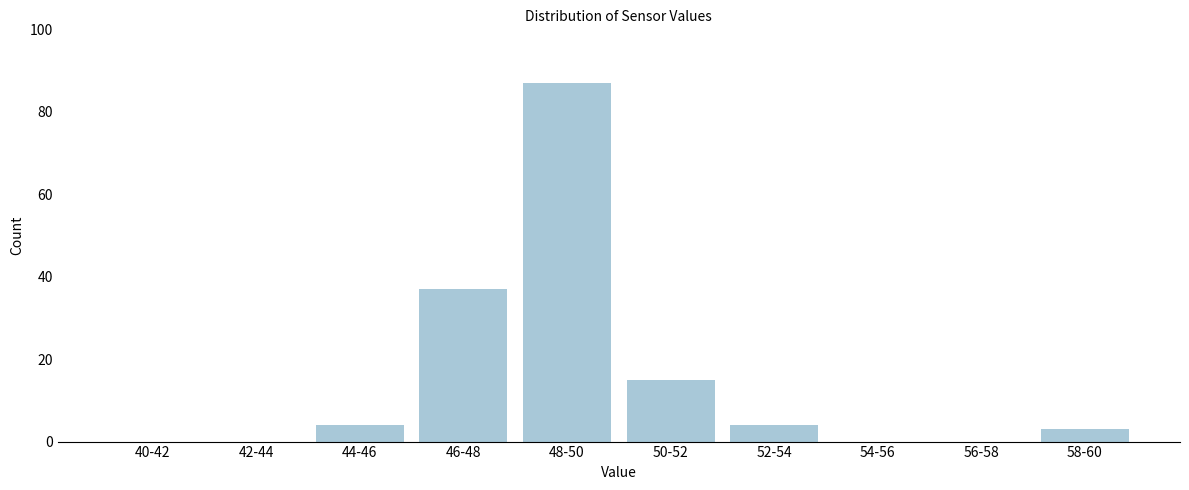

Reading left to right, transcribe all the data shown in this chart.

40-42=0	42-44=0	44-46=4	46-48=37	48-50=87	50-52=15	52-54=4	54-56=0	56-58=0	58-60=3